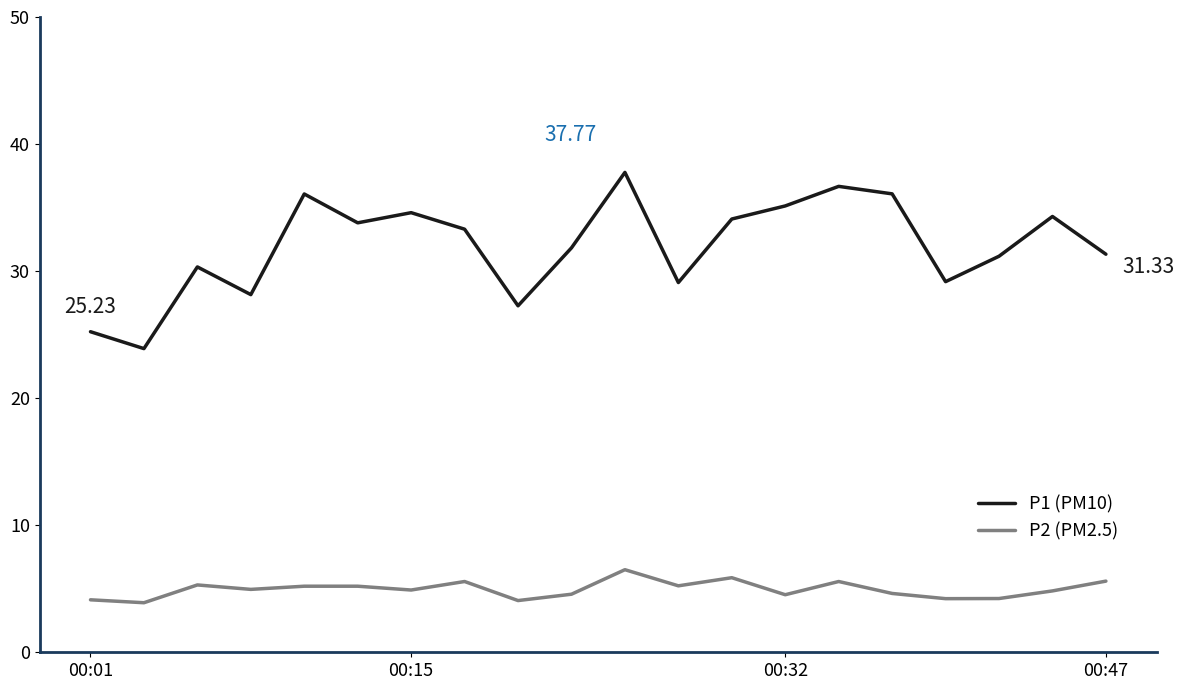

List the series in order of their overall mean, lowest first.

P2 (PM2.5), P1 (PM10)